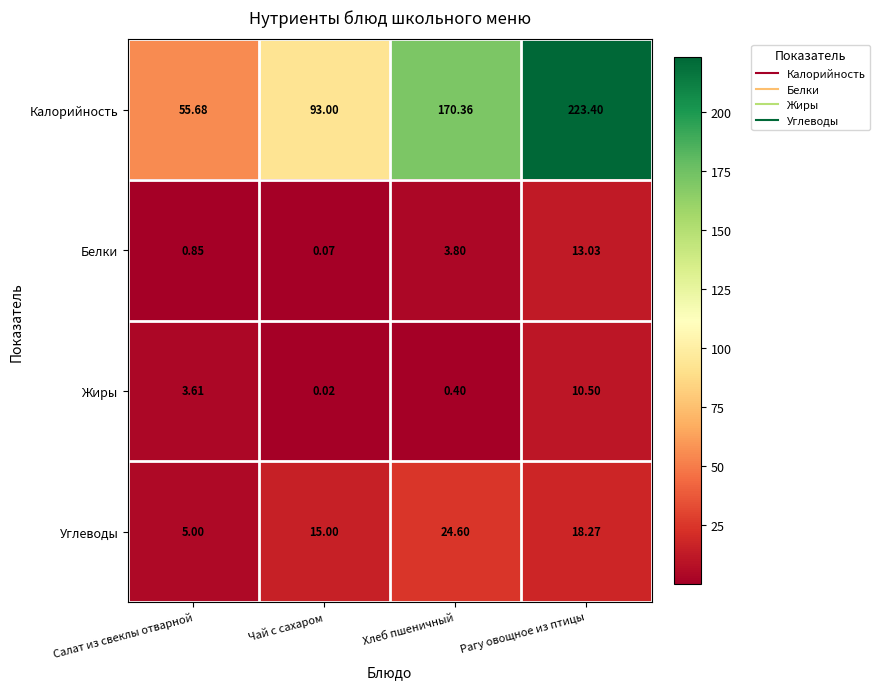

At which category is the sum across all series the highest?

Рагу овощное из птицы